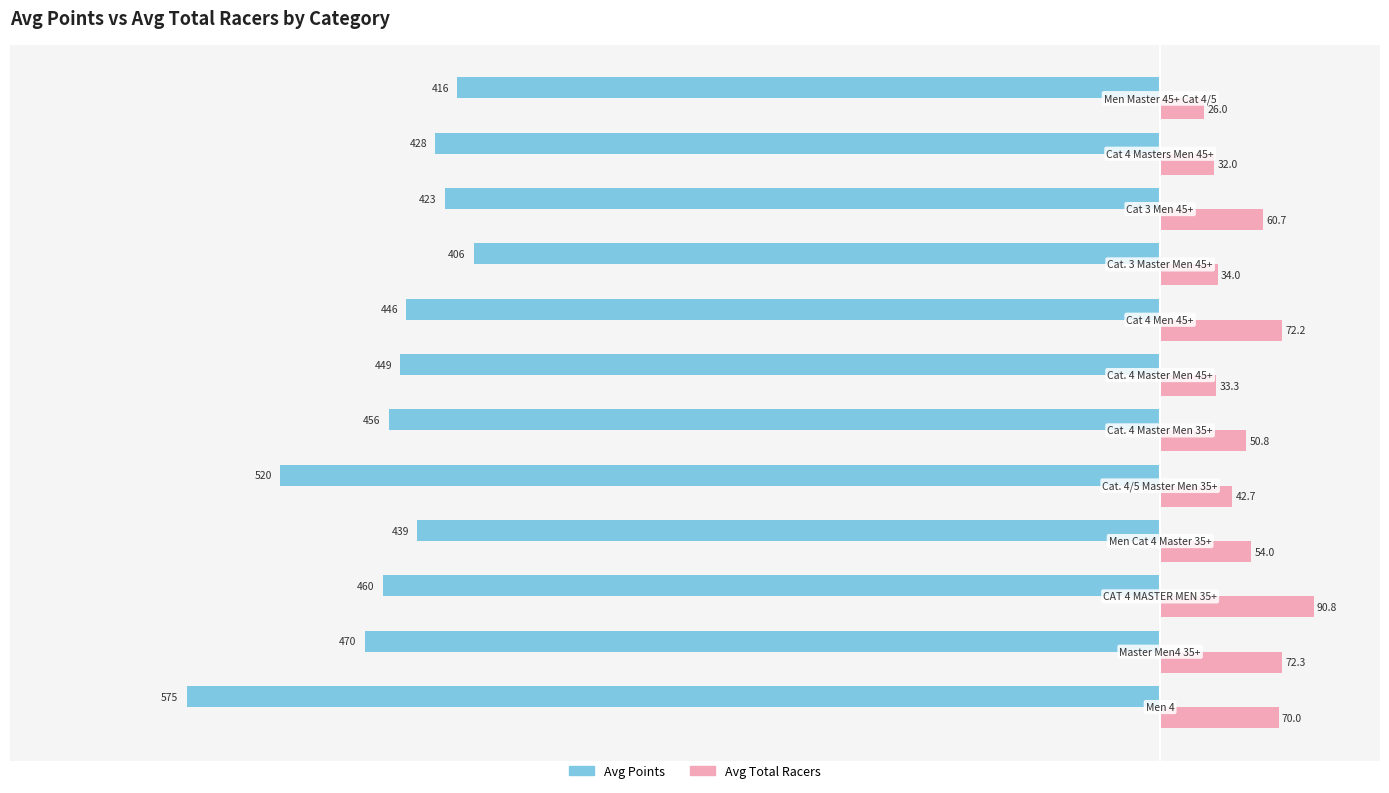

Rank the series by their average value, from lowest to highest.

Avg Points, Avg Total Racers